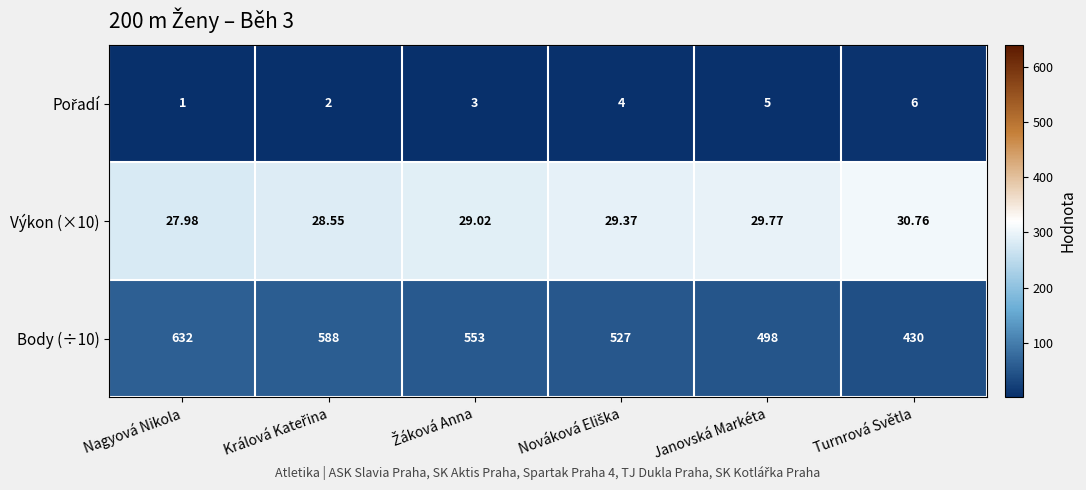

Which category has the highest value across all series?

Nagyová Nikola